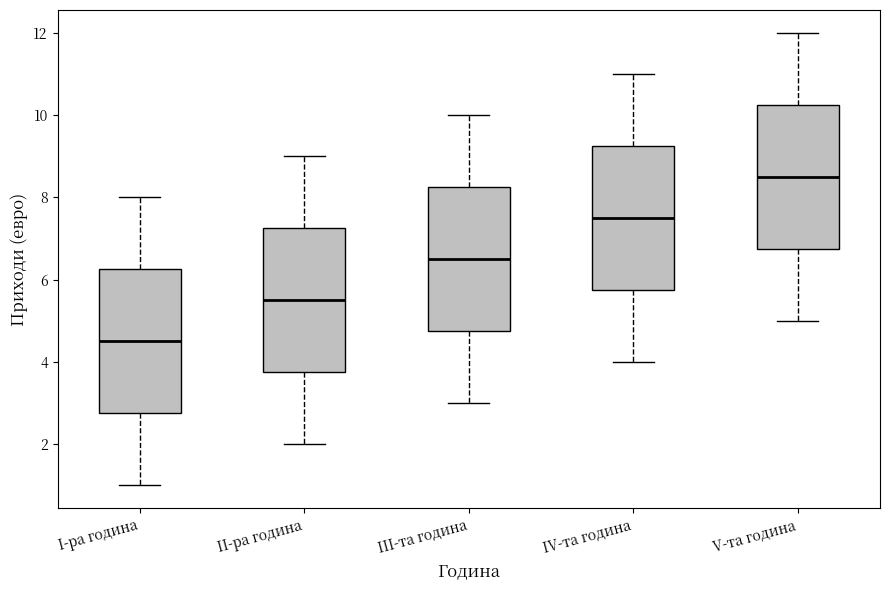

Reading left to right, transcribe this box plot: for each box, give where its median line is, the range the box spans, and where its two whiskers end, as read against the y-axis. The values are not printed on the chart, so give them approximately, as read against the axis.

I-ра година: median 4.6, box 2.8 to 6.2, whiskers 1.0 to 8.0
II-ра година: median 5.6, box 3.8 to 7.2, whiskers 2.0 to 9.0
III-та година: median 6.6, box 4.8 to 8.2, whiskers 3.0 to 10.0
IV-та година: median 7.6, box 5.8 to 9.2, whiskers 4.0 to 11.0
V-та година: median 8.6, box 6.8 to 10.2, whiskers 5.0 to 12.0